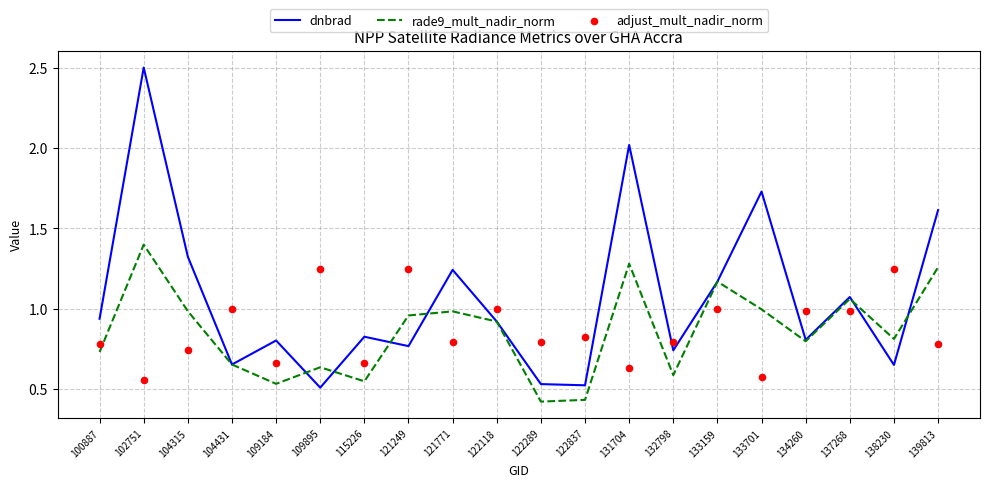

What are all the series names shown in the legend?

dnbrad, rade9_mult_nadir_norm, adjust_mult_nadir_norm